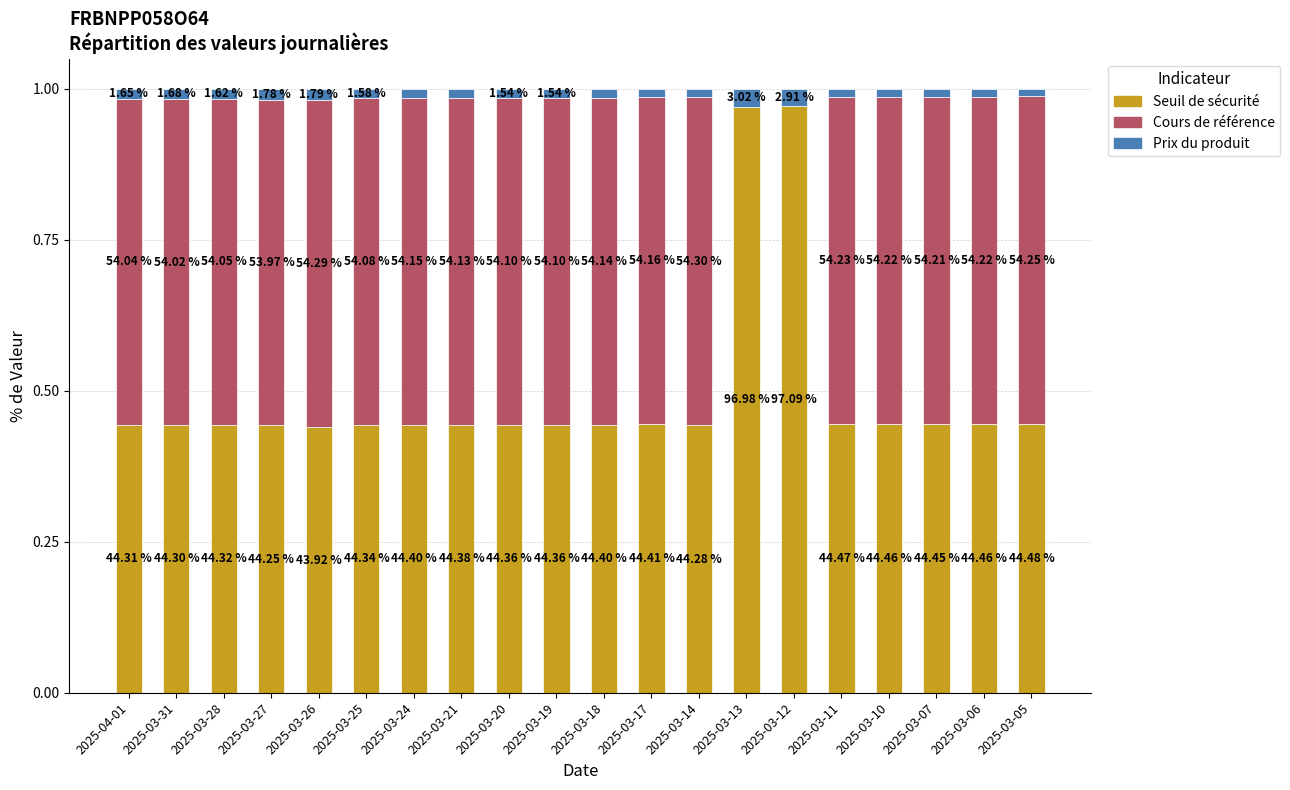

At how many categories does at least one series exceed 0?

20